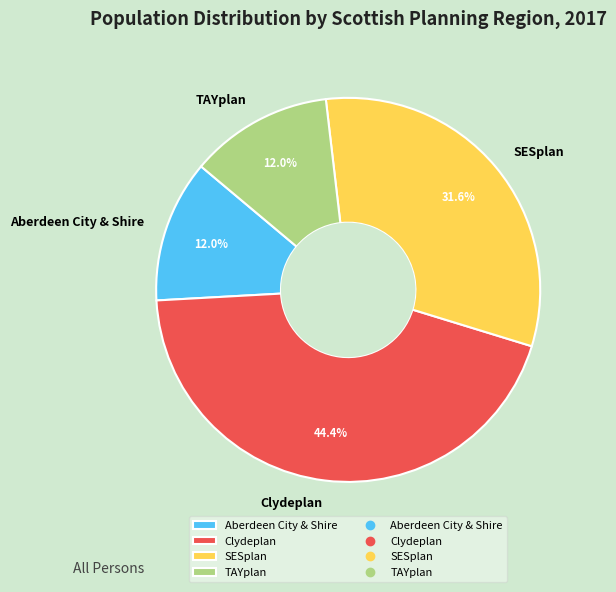

What is the total percentage of SESplan and Aberdeen City & Shire?

43.6%